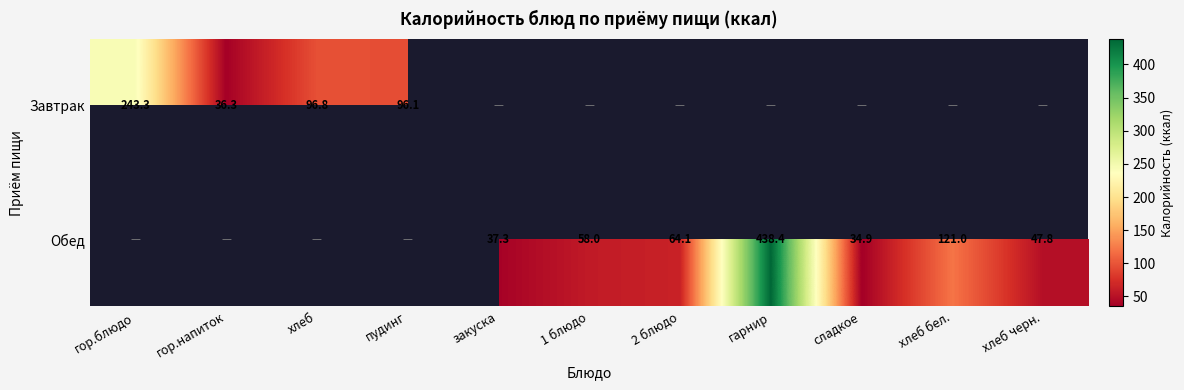

Is the value of Обед at гарнир greater than the value of Завтрак at гор.напиток?

Yes